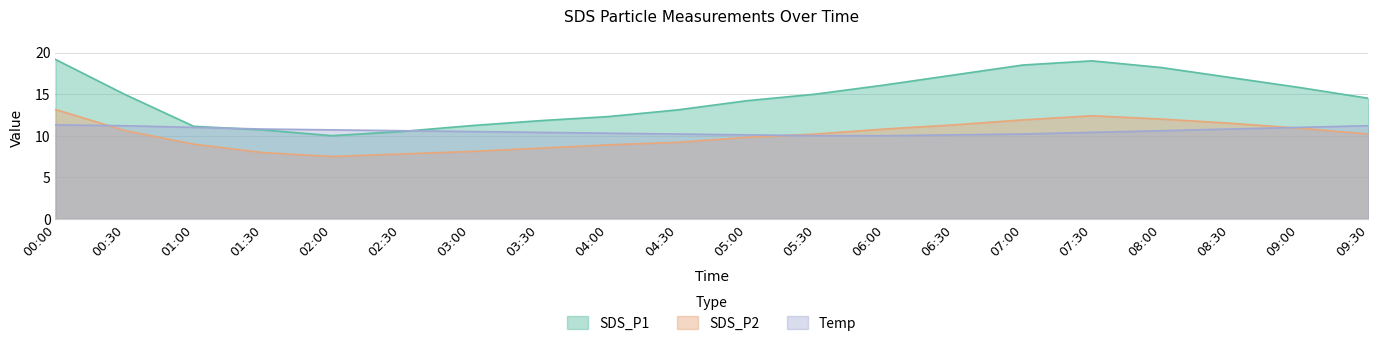

True or false: SDS_P1 and SDS_P2 cross at least once.

False